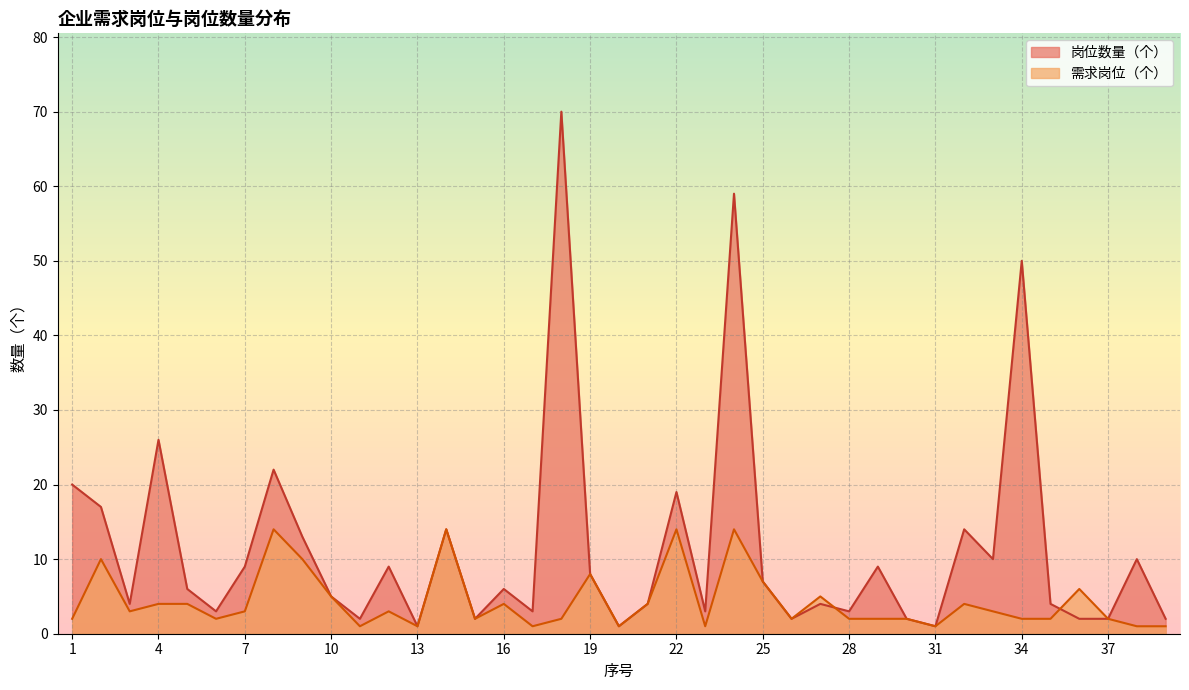

What is the minimum value for 需求岗位（个）?

1